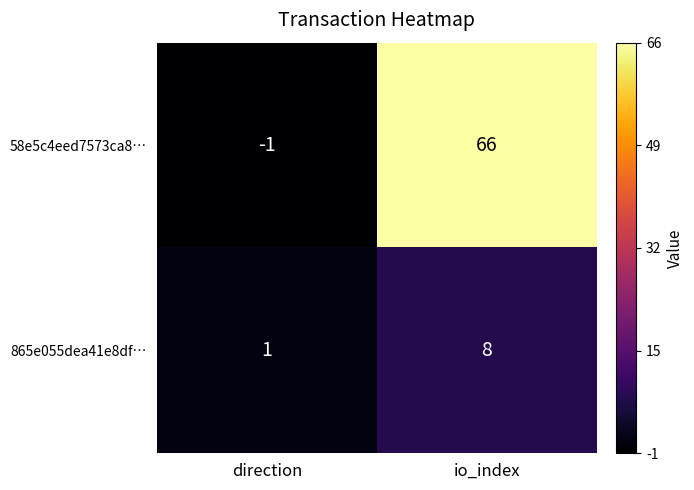

Which category has the highest value across all series?

io_index